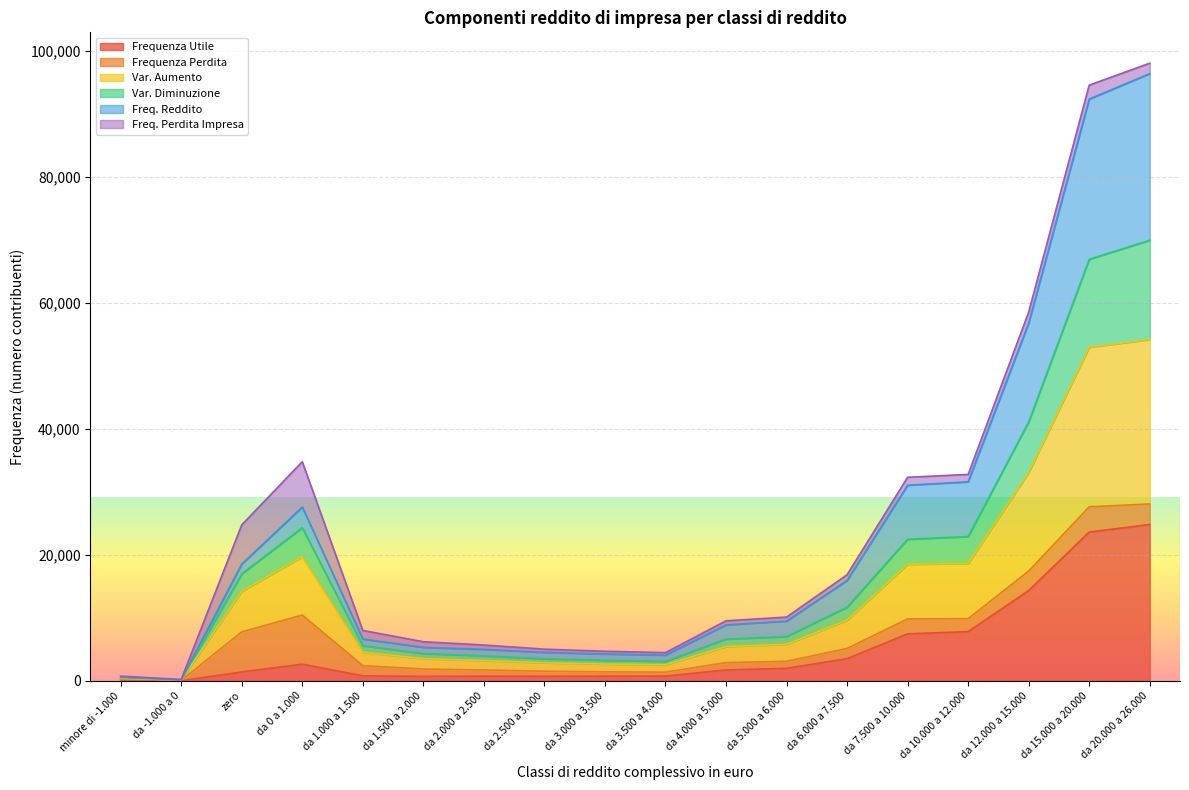

True or false: Frequenza Utile has more than 1 points higher than both neighbors.

True